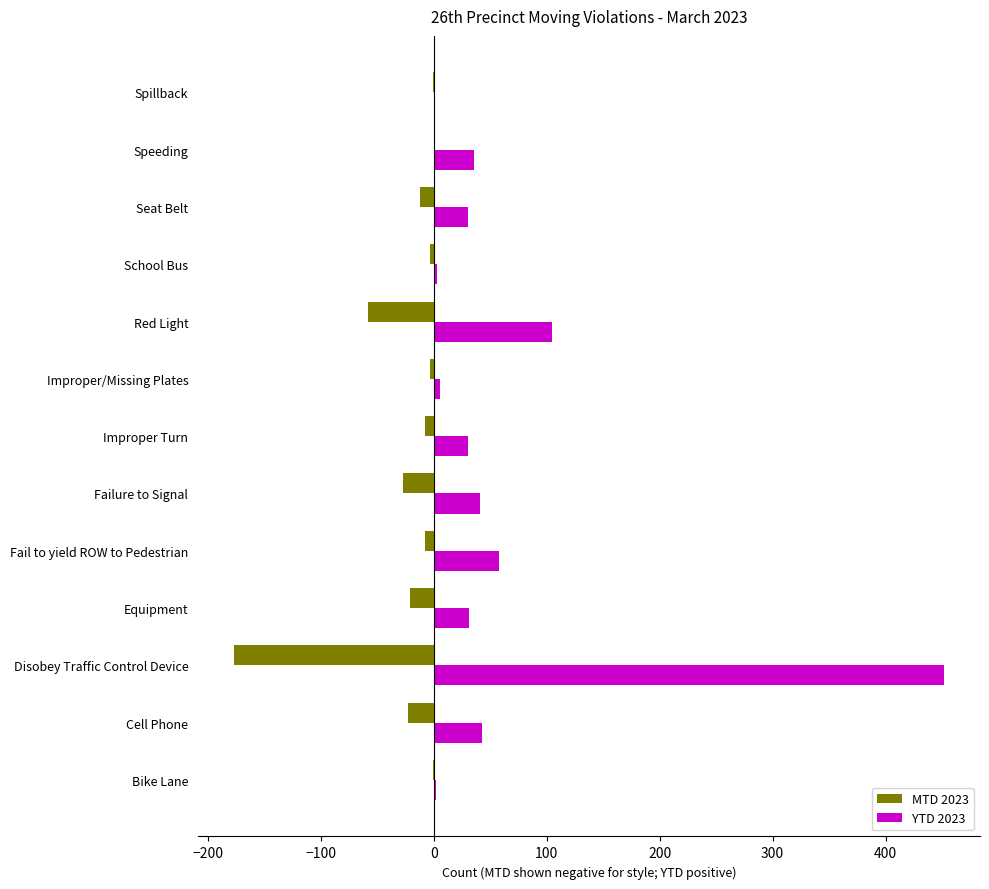

What is the sum of all YTD 2023 values?

838